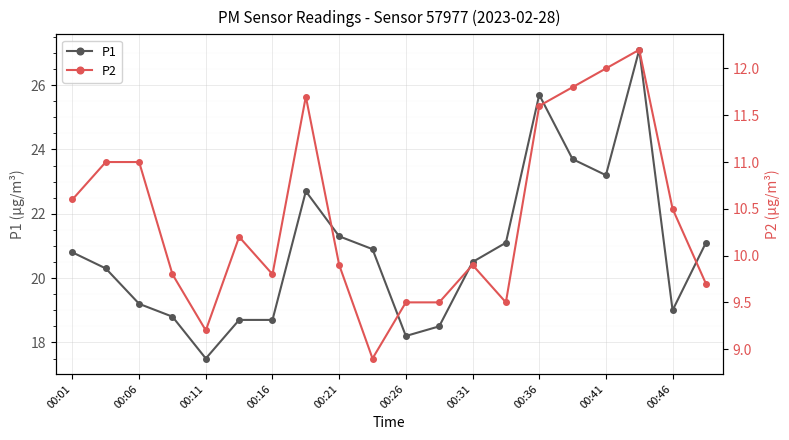

What is the maximum value for P1?

27.1